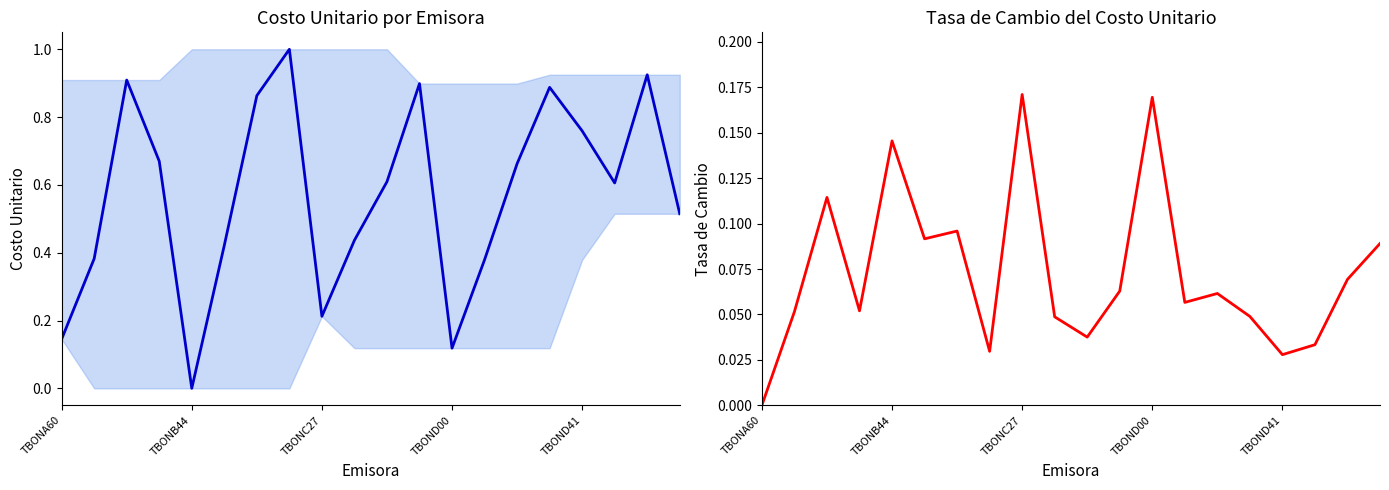

What is the label of the 12th point from the left?

11